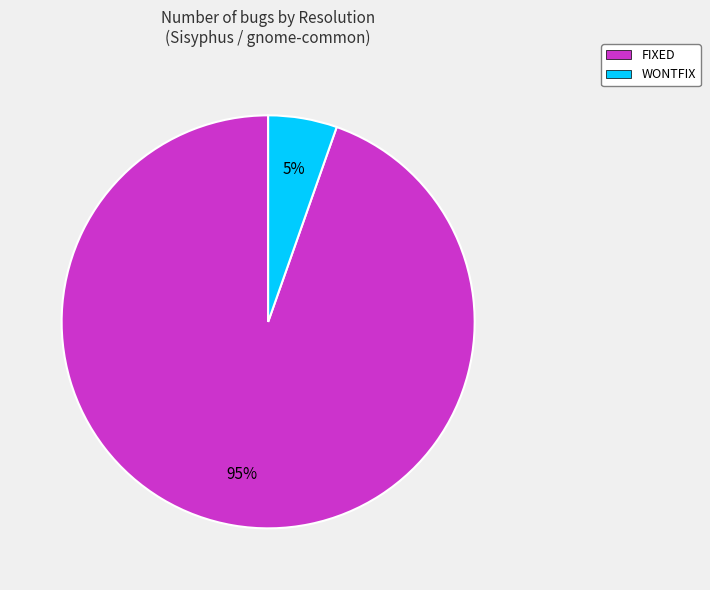

Is FIXED the majority of the pie?

Yes